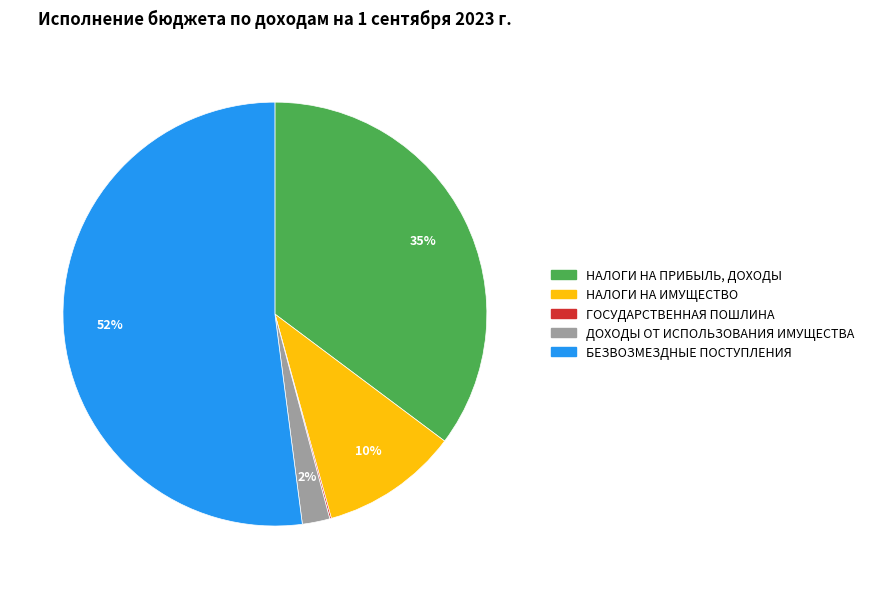

True or false: НАЛОГИ НА ПРИБЫЛЬ, ДОХОДЫ accounts for 35% of the total.

True